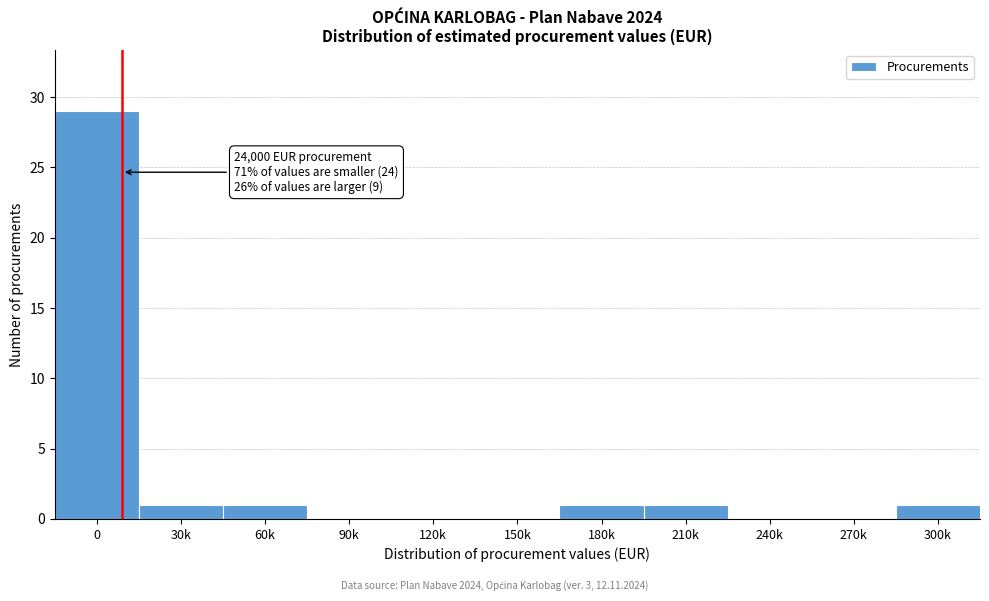

Reading left to right, extract all data points from this chart.

0=29	30k=1	60k=1	90k=0	120k=0	150k=0	180k=1	210k=1	240k=0	270k=0	300k=1